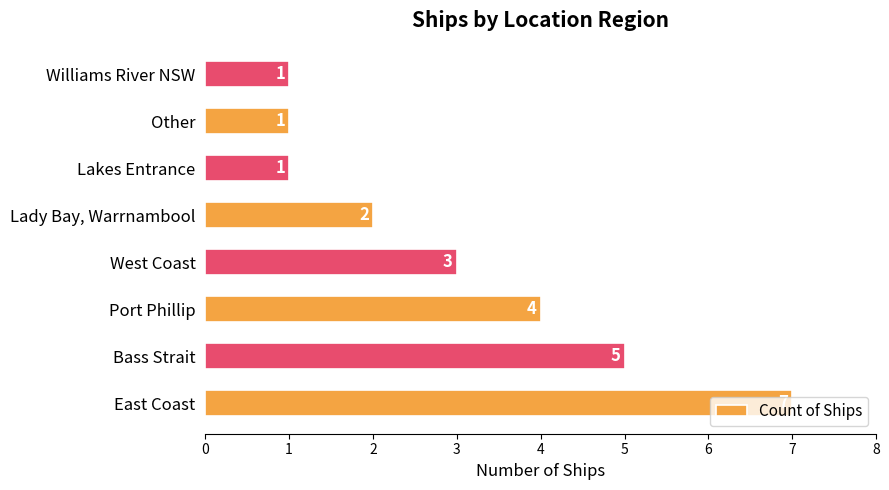

Where is the data nearest to the value 4?

Port Phillip